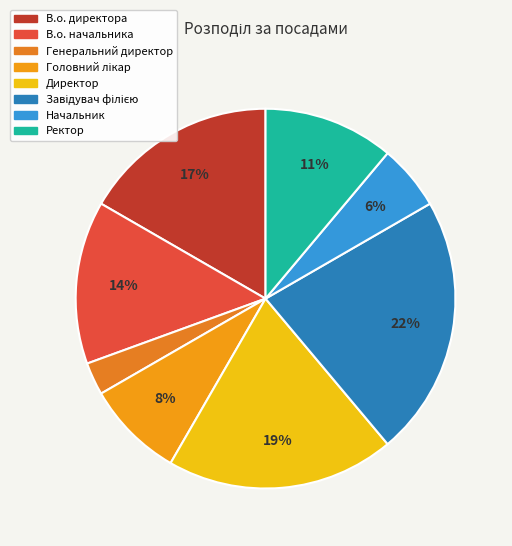

To the nearest percent, what is the combined percentage of Ректор and Директор?

31%